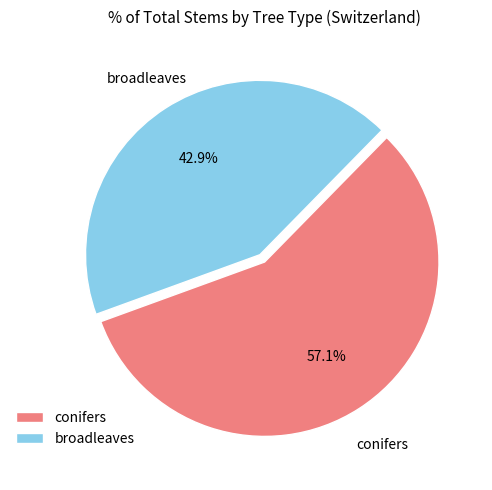

Is it true that broadleaves is 54% of the pie?

False